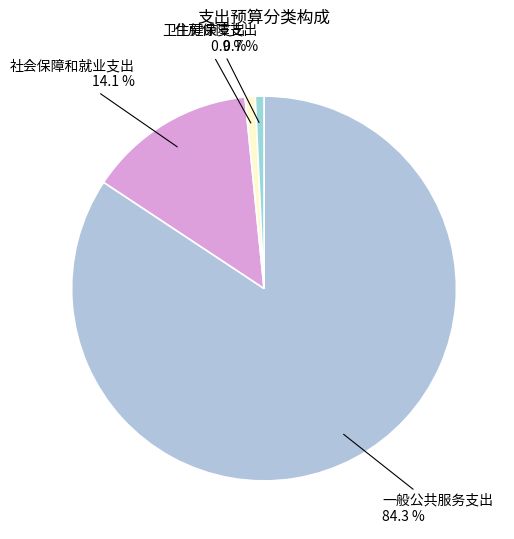

How many slices are in this pie chart?

4